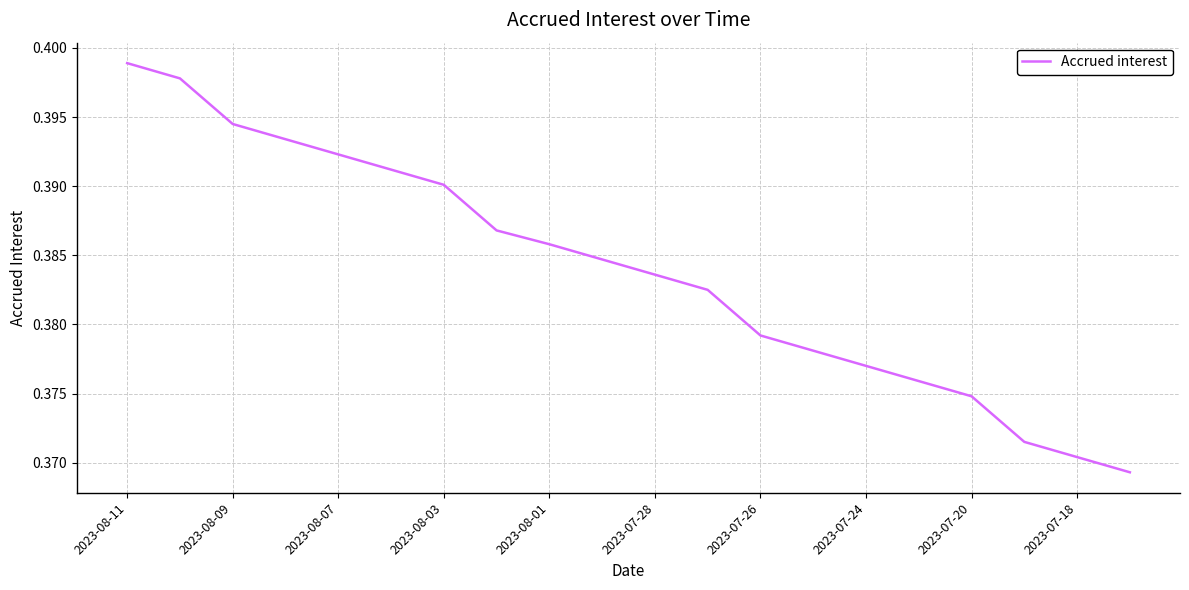

Reading left to right, list all the values displayed in this chart.

0.4	0.4	0.4	0.4	0.4	0.4	0.4	0.4	0.4	0.4	0.4	0.4	0.4	0.4	0.4	0.4	0.4	0.4	0.4	0.4